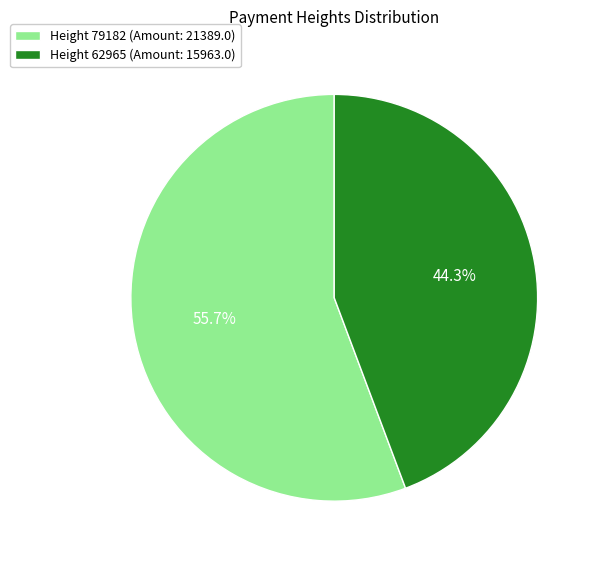

How many slices are in this pie chart?

2